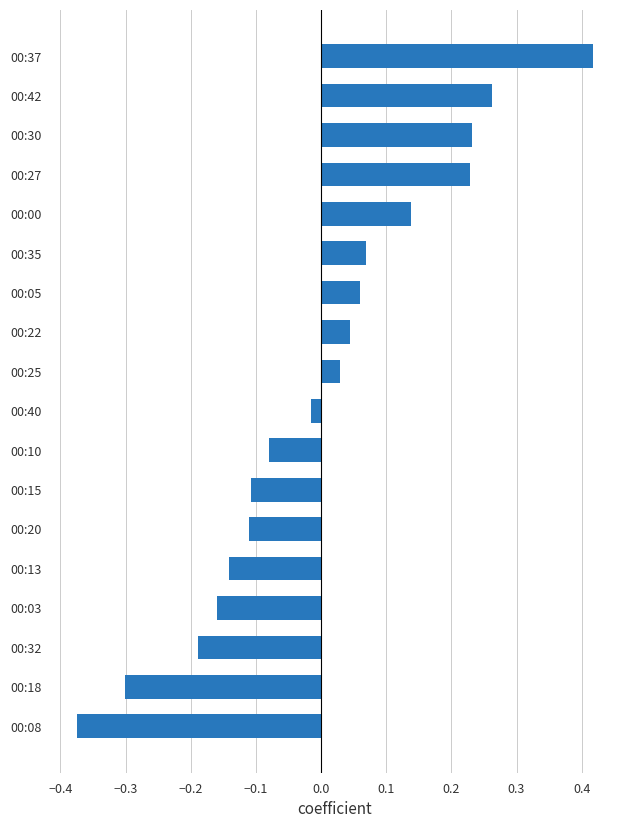

True or false: the data shows 0.2 at 00:00.

False